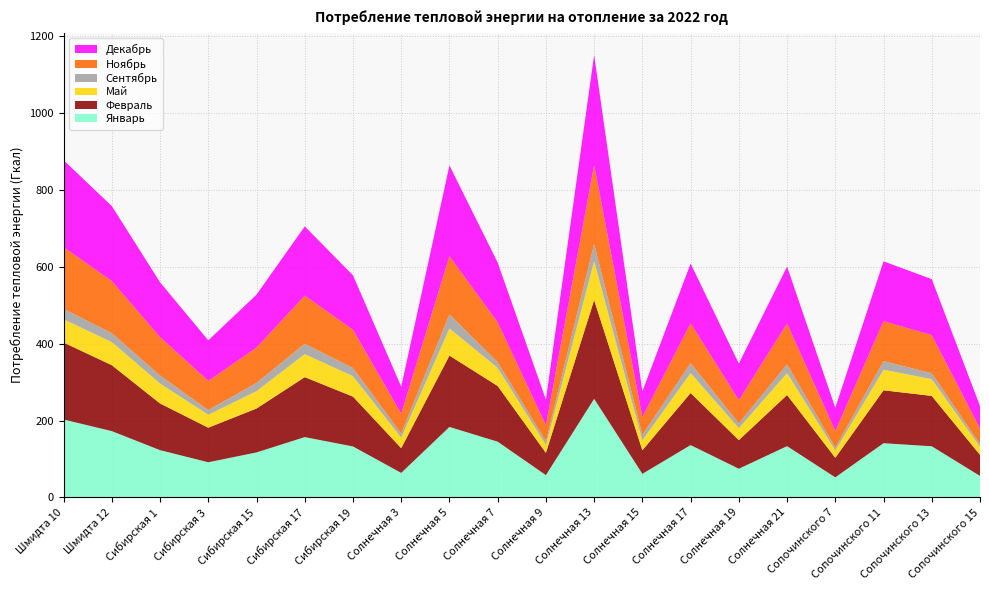

Reading left to right, extract all data points from this chart.

Январь: 202.8	172.5	123.0	91.5	117.1	157.0	132.7	63.9	183.4	145.1	58.0	256.6	61.4	136.2	74.7	133.4	52.3	141.1	133.1	56.0
Февраль: 200.2	171.5	121.4	89.9	114.2	156.0	129.6	64.4	185.6	144.8	58.0	256.9	61.3	135.5	74.4	133.1	50.9	137.6	131.0	54.7
Май: 60.1	60.2	51.9	33.7	45.1	59.9	53.1	27.5	70.6	47.1	20.6	101.5	26.0	52.0	31.1	57.2	19.1	53.6	43.6	21.1
Сентябрь: 27.5	23.1	21.1	12.3	21.5	26.9	21.3	10.7	36.6	15.0	9.4	44.8	14.2	25.7	12.5	22.7	7.3	22.4	15.3	7.0
Ноябрь: 160.4	135.3	99.7	75.6	91.8	125.2	99.4	51.6	151.3	103.4	41.7	204.6	46.4	103.5	60.2	105.9	43.2	103.7	99.1	40.0
Декабрь: 226.2	195.2	142.6	105.6	137.7	180.2	141.7	70.2	236.2	155.5	66.7	286.4	66.5	155.5	95.5	148.2	60.5	155.8	145.7	59.1